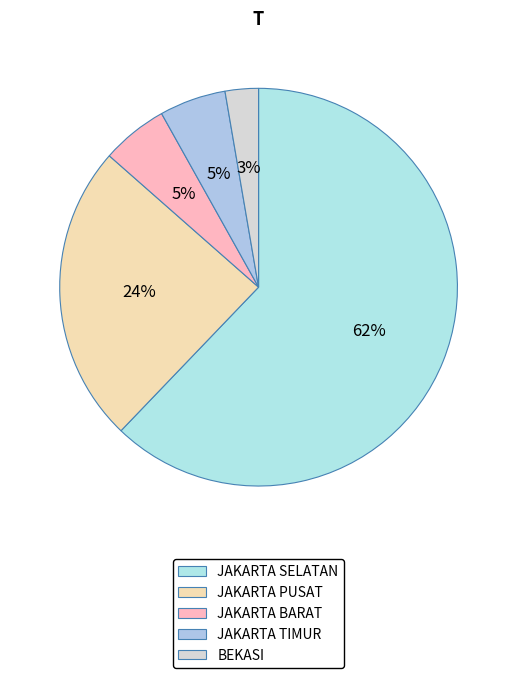

Does JAKARTA SELATAN account for over 50% of the chart?

Yes